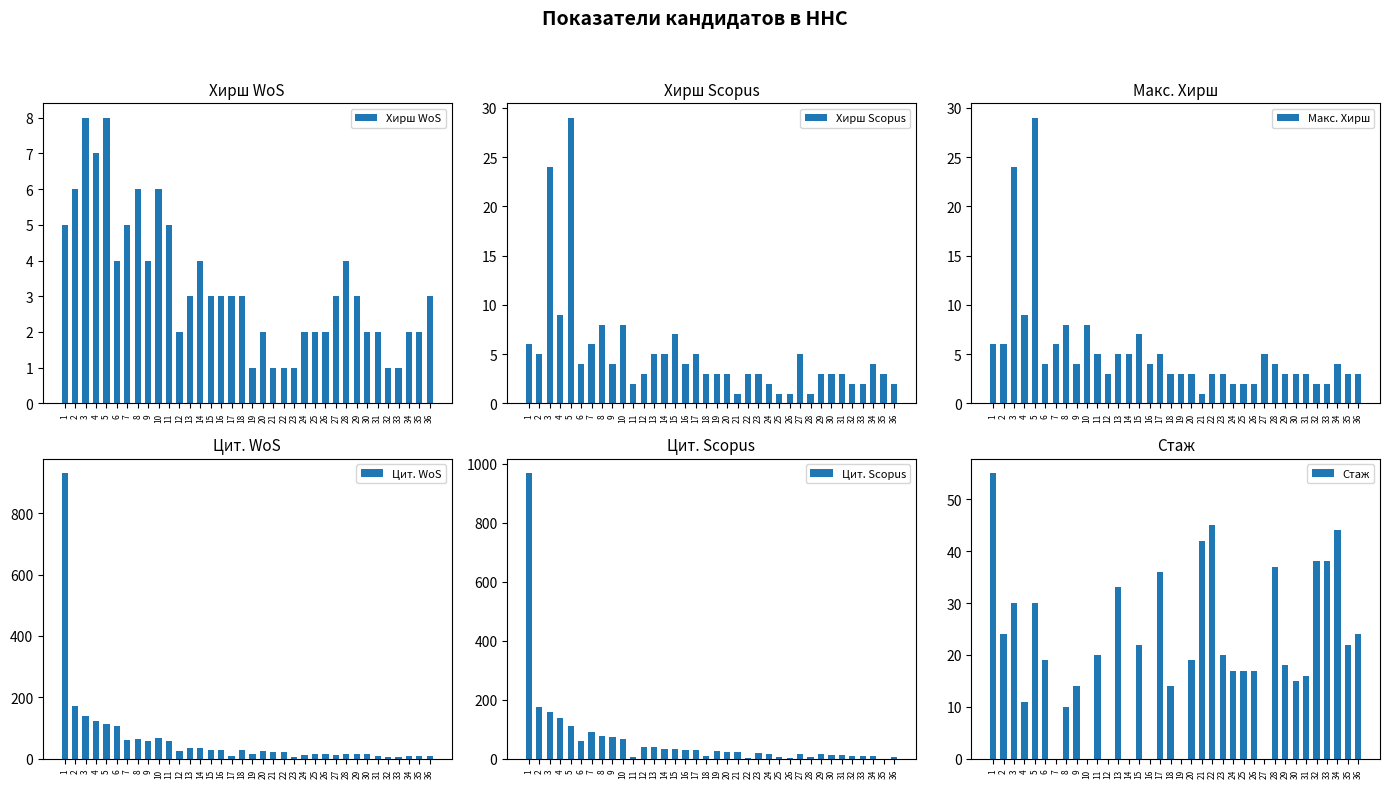

What is the spread (max minus min) of values at 4?

133